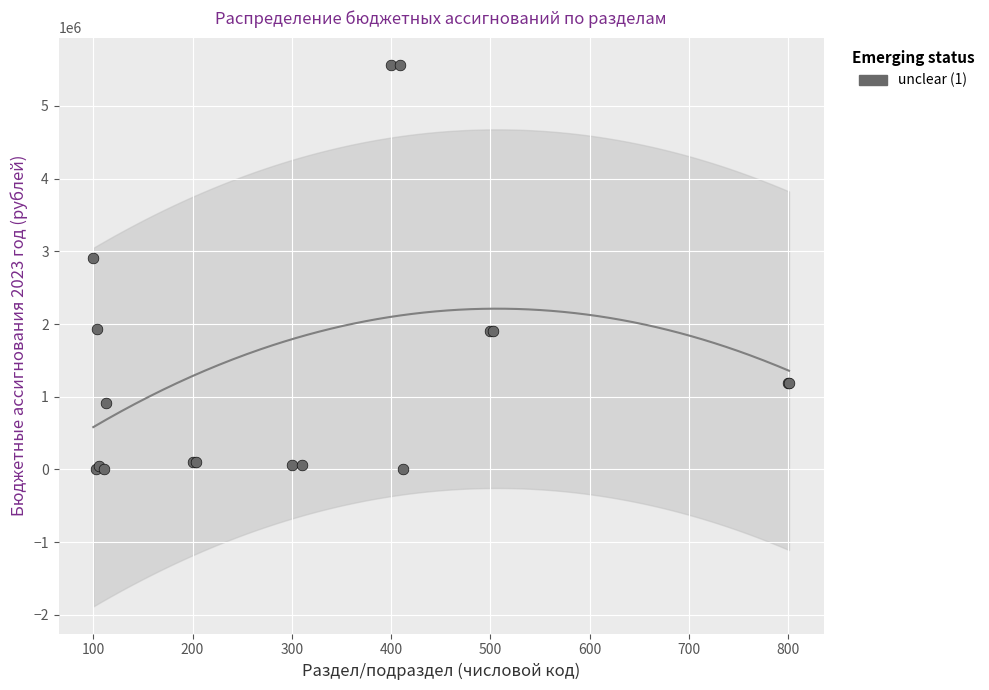

What Y value in the scatter plot is closest to 2783451?

2908325.0